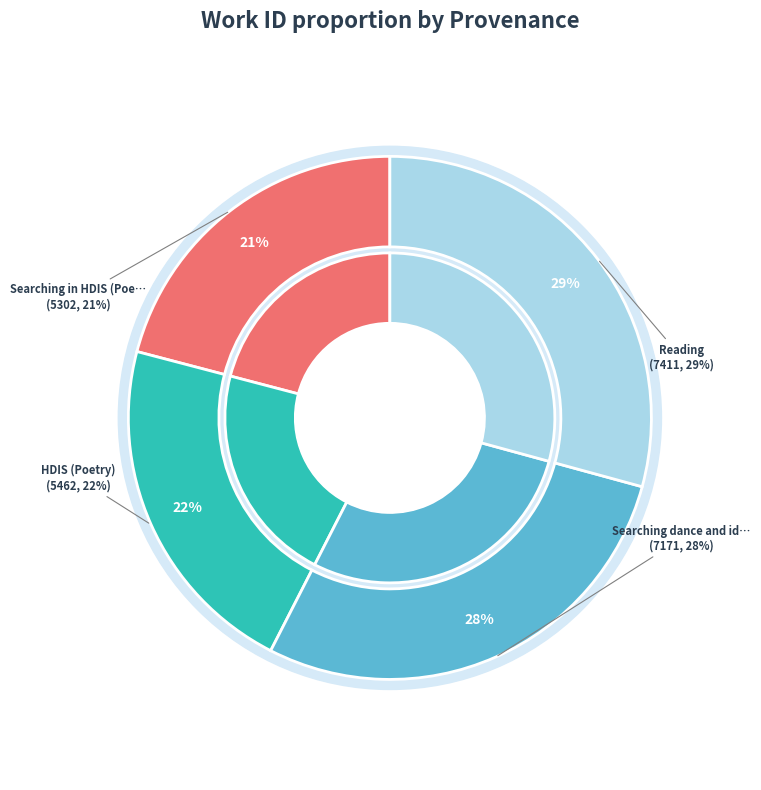

Rank the categories by value from lowest to highest.

Searching in HDIS (Poetry), HDIS (Poetry), Searching dance and idea in HDIS, Reading